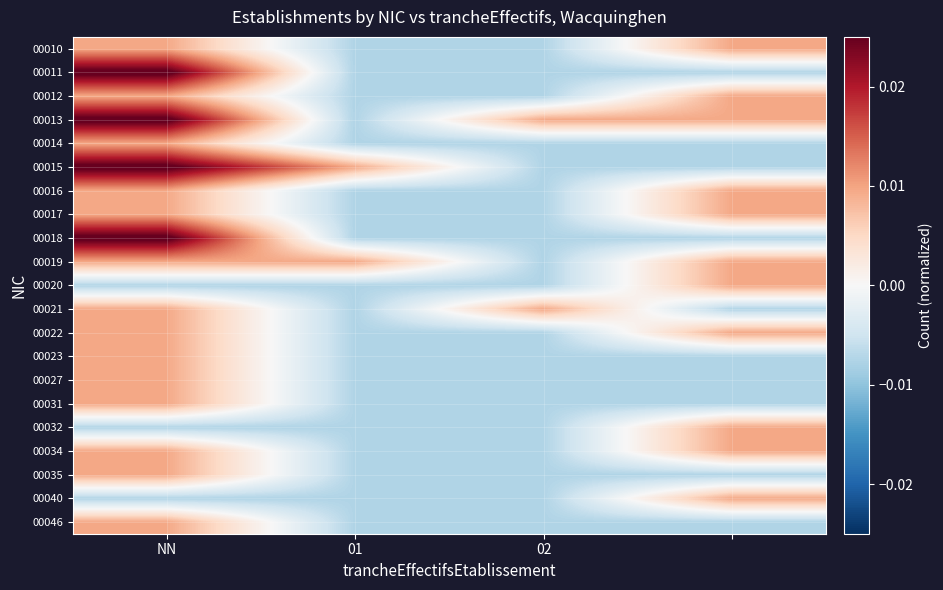

Reading left to right, transcribe all the data shown in this chart.

00010: 0.0	-0.0	-0.0	0.0
00011: 0.0	-0.0	-0.0	-0.0
00012: 0.0	-0.0	-0.0	0.0
00013: 0.0	-0.0	0.0	0.0
00014: 0.0	-0.0	-0.0	-0.0
00015: 0.0	0.0	-0.0	-0.0
00016: 0.0	-0.0	-0.0	0.0
00017: 0.0	-0.0	-0.0	0.0
00018: 0.0	-0.0	-0.0	-0.0
00019: 0.0	0.0	-0.0	0.0
00020: -0.0	-0.0	-0.0	0.0
00021: 0.0	-0.0	0.0	-0.0
00022: 0.0	-0.0	-0.0	0.0
00023: 0.0	-0.0	-0.0	-0.0
00027: 0.0	-0.0	-0.0	-0.0
00031: 0.0	-0.0	-0.0	-0.0
00032: -0.0	-0.0	-0.0	0.0
00034: 0.0	-0.0	-0.0	0.0
00035: 0.0	-0.0	-0.0	-0.0
00040: -0.0	-0.0	-0.0	0.0
00046: 0.0	-0.0	-0.0	-0.0